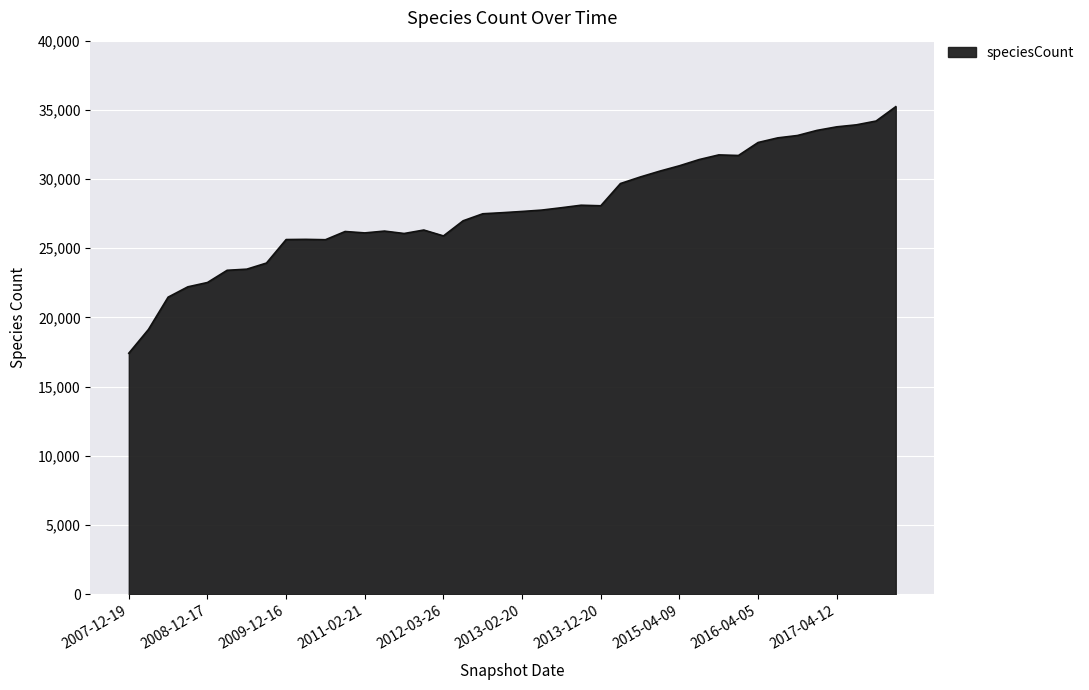

What is the smallest value displayed?

17418